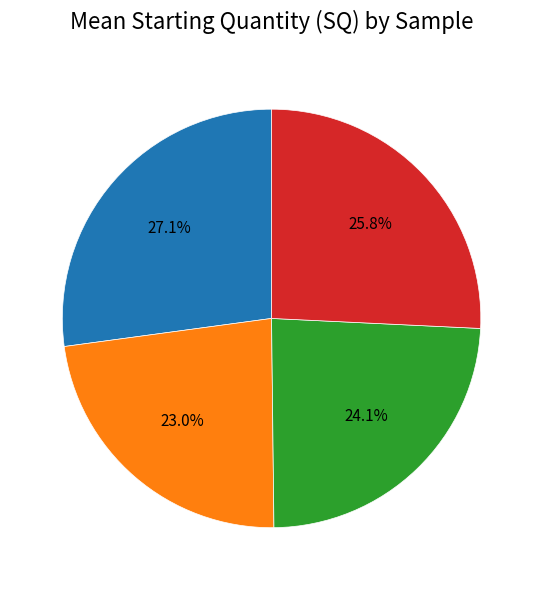

To the nearest percent, what is the average slice percentage?

25%